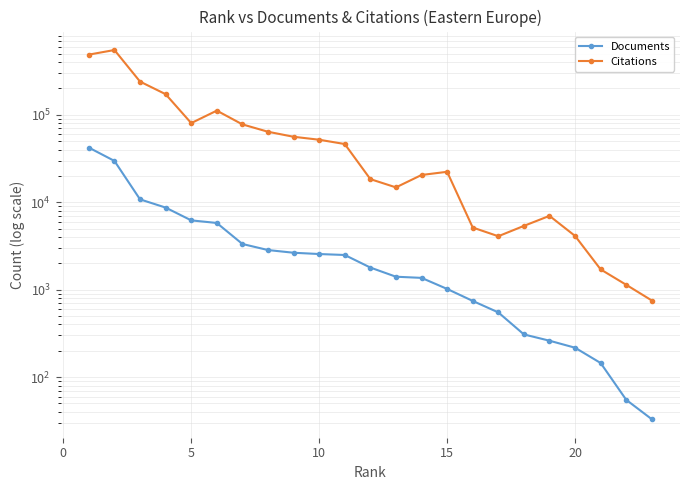

What is the smallest value displayed?

33